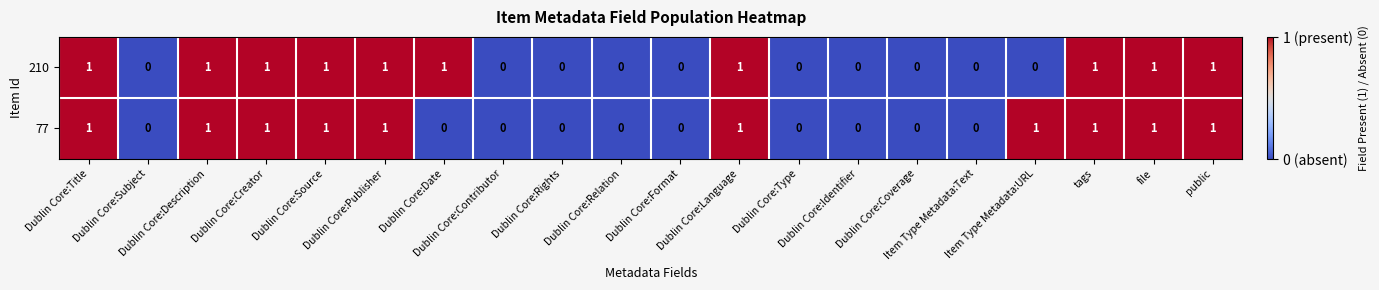

What is the sum of all 77 values?

10